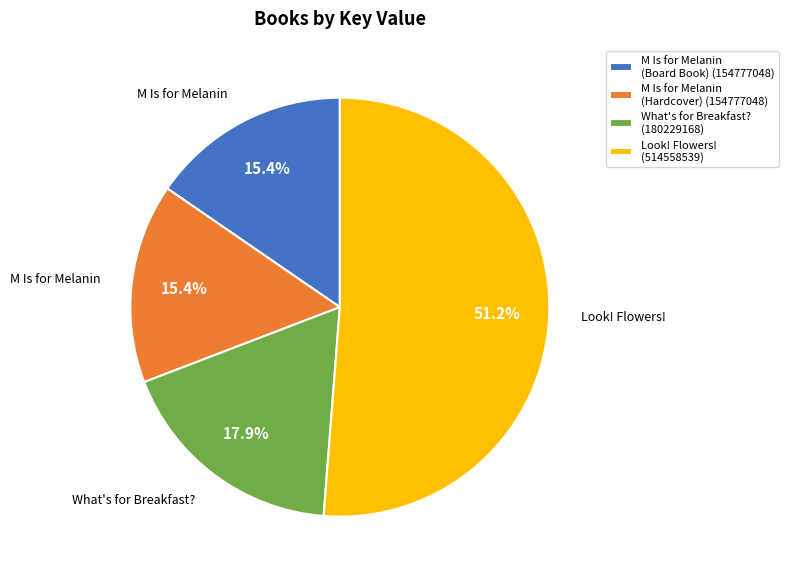

Is the sum of M Is for Melanin (Board Book) (154777048) and What's for Breakfast? (180229168) greater than half?

No